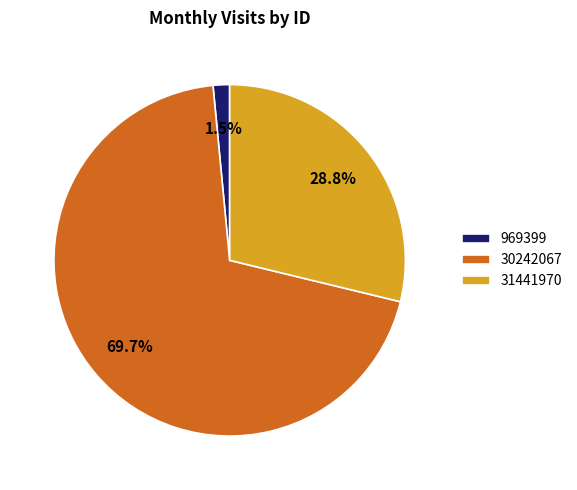

To the nearest percent, what is the difference between the 31441970 and 969399 slice percentages?

27%